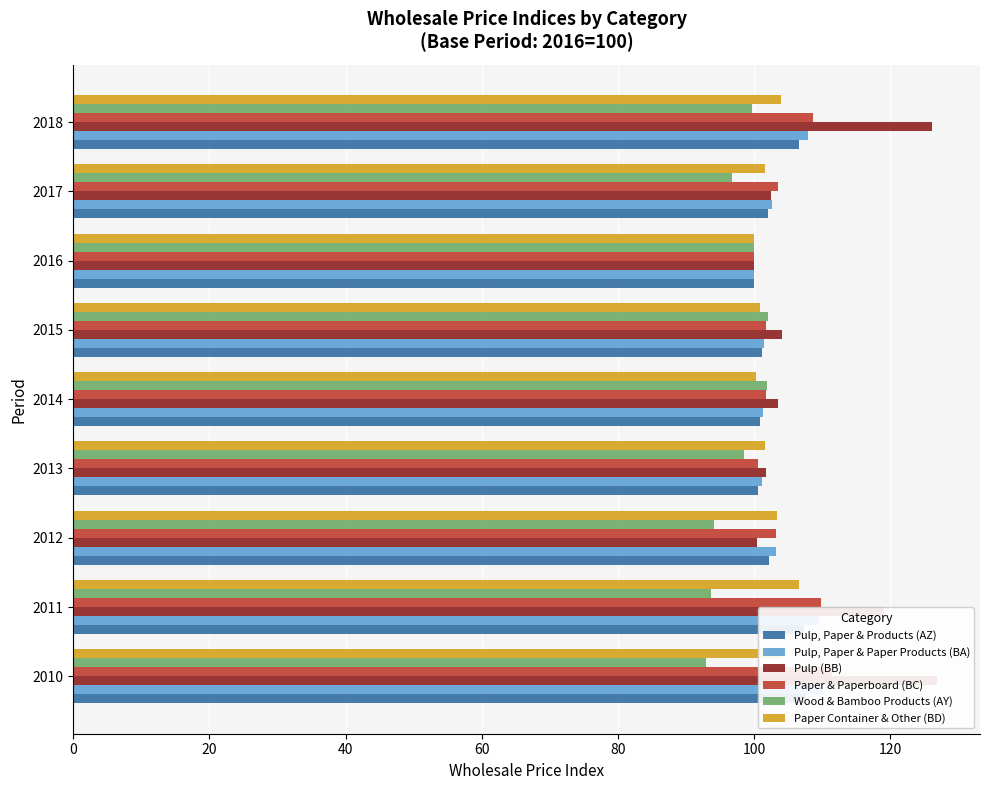

How many data points does each series have?

9